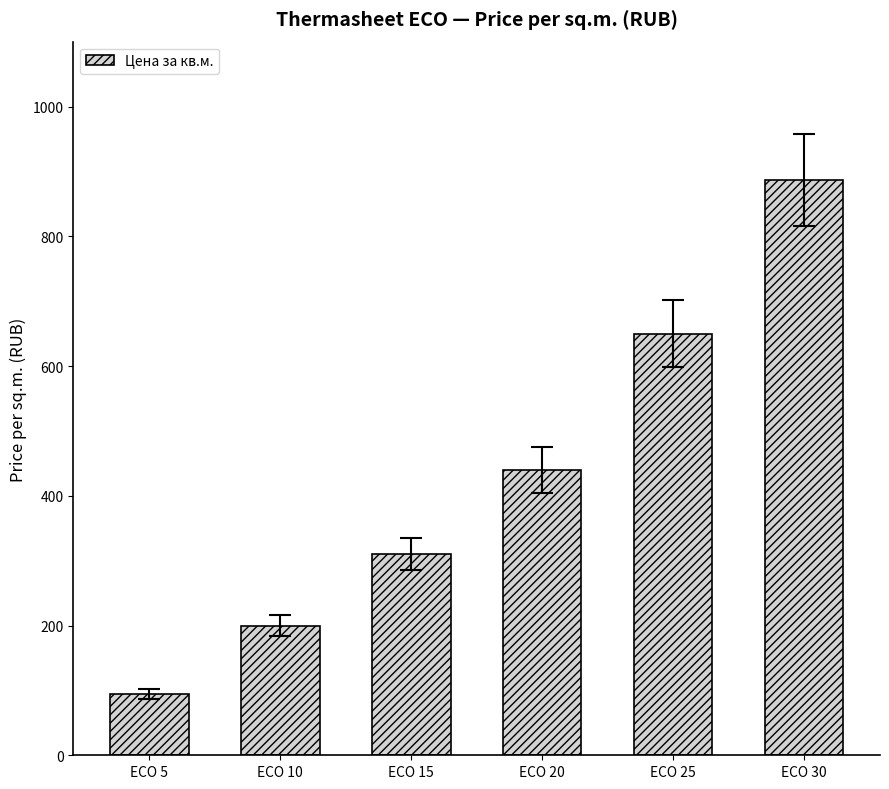

List the labels in order of value, largest first.

ECO 30, ECO 25, ECO 20, ECO 15, ECO 10, ECO 5